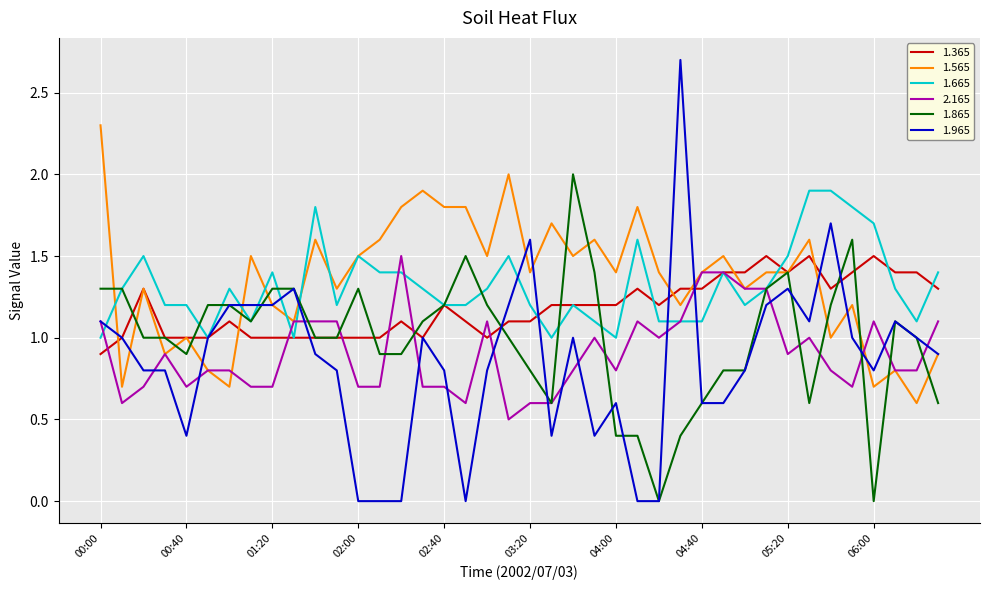

What is the highest value of the 1.565 series?

2.3